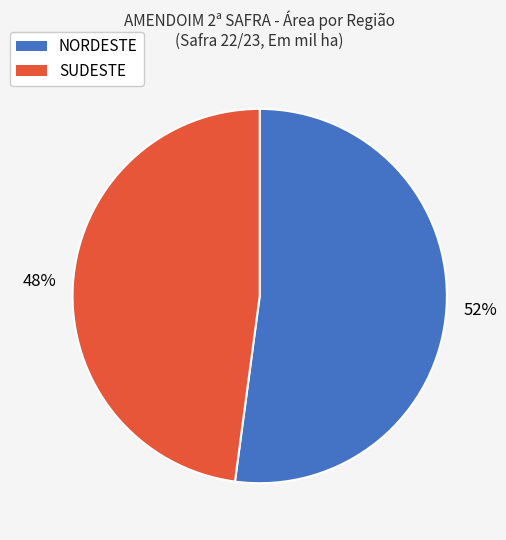

Does any single category account for the majority?

Yes